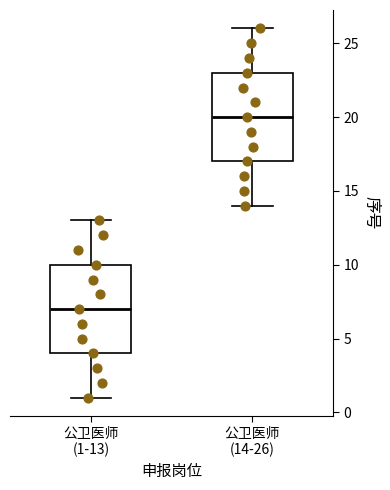

Reading left to right, transcribe this box plot: for each box, give where its median line is, the range the box spans, and where its two whiskers end, as read against the y-axis. The values are not printed on the chart, so give them approximately, as read against the axis.

公卫医师 (1-13): median 7, box 4 to 10, whiskers 1 to 13
公卫医师 (14-26): median 20, box 17 to 23, whiskers 14 to 26